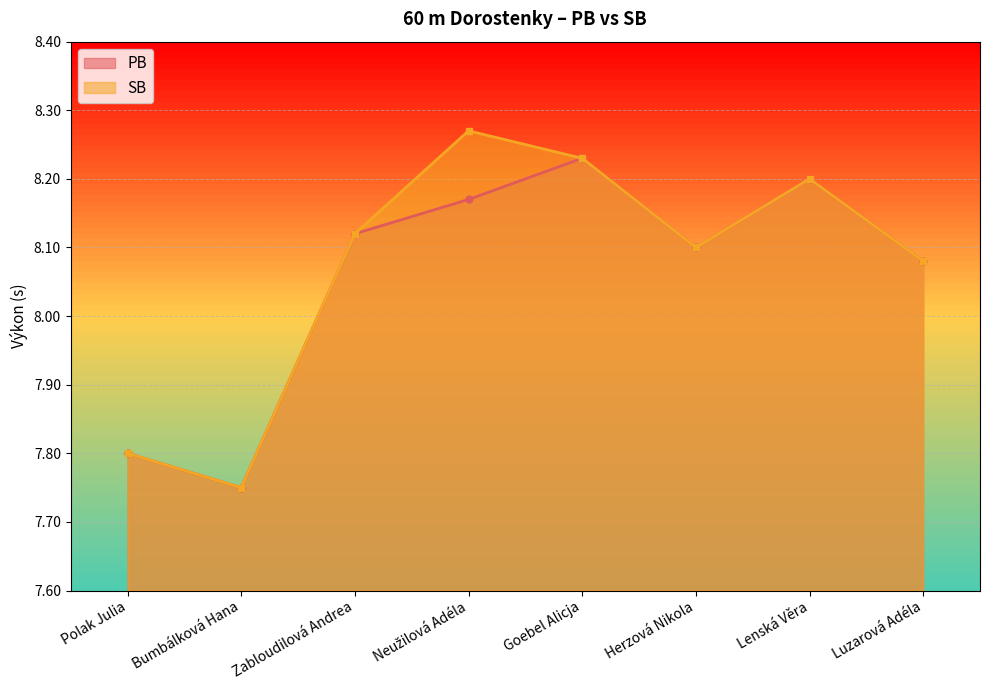

At which category does PB reach its first local peak?

Goebel Alicja